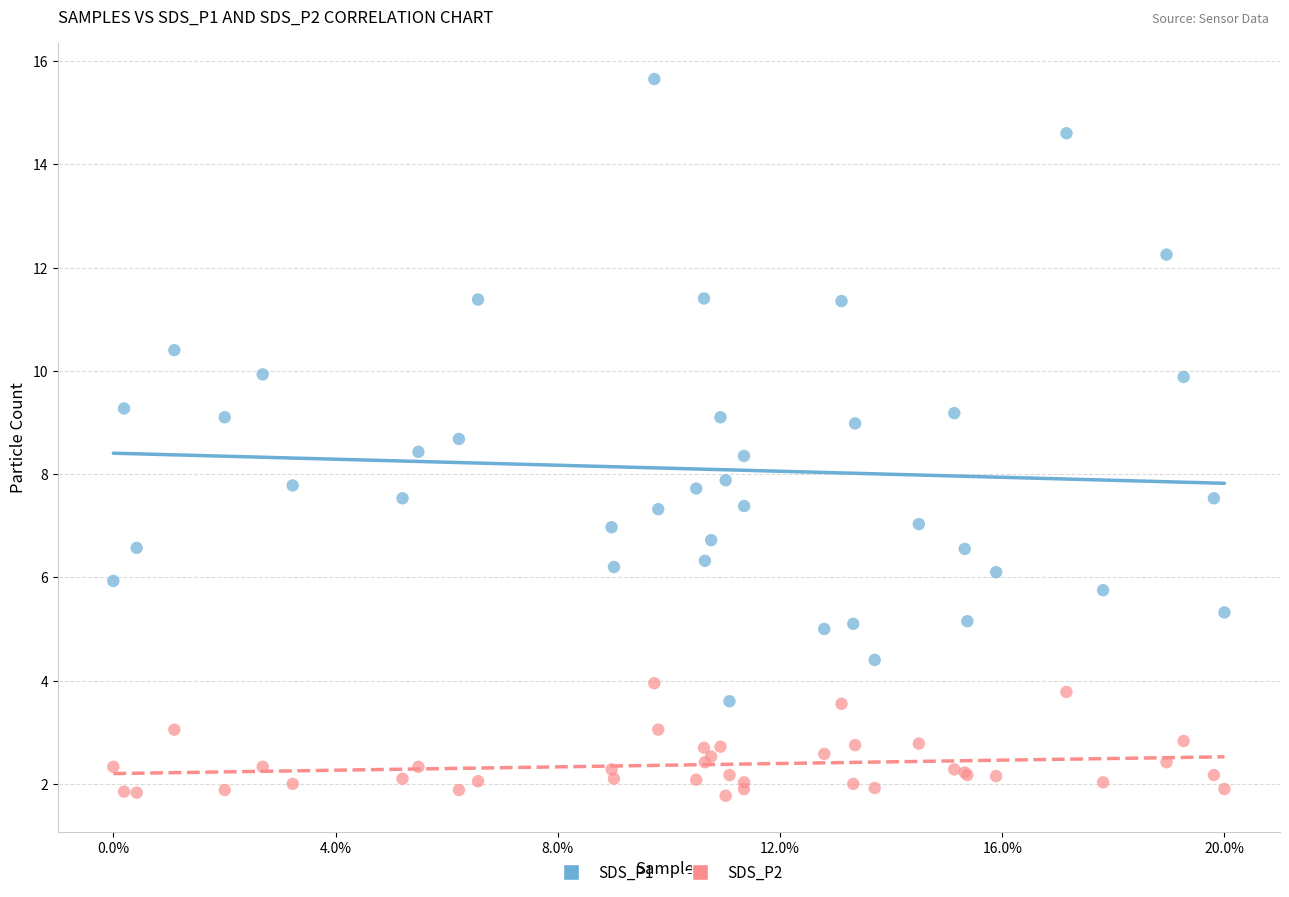

Which series contains the lowest Y value?

SDS_P2